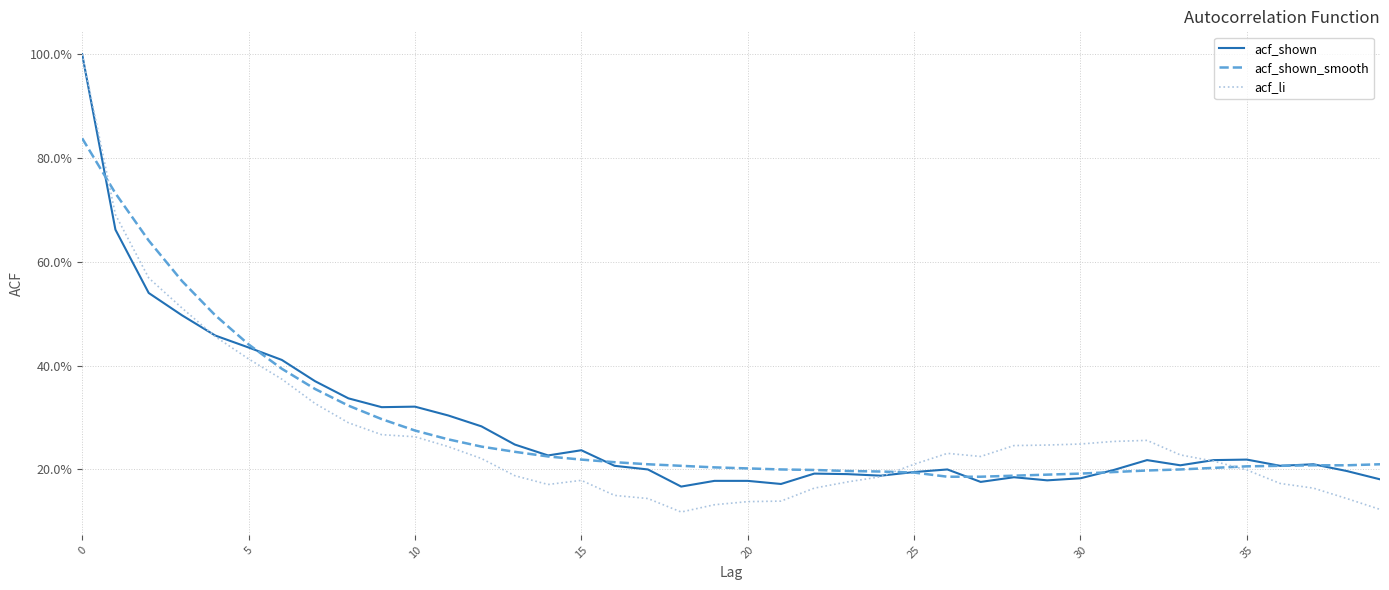

What is the value of the acf_shown_smooth point at the 6th from the left?

0.4